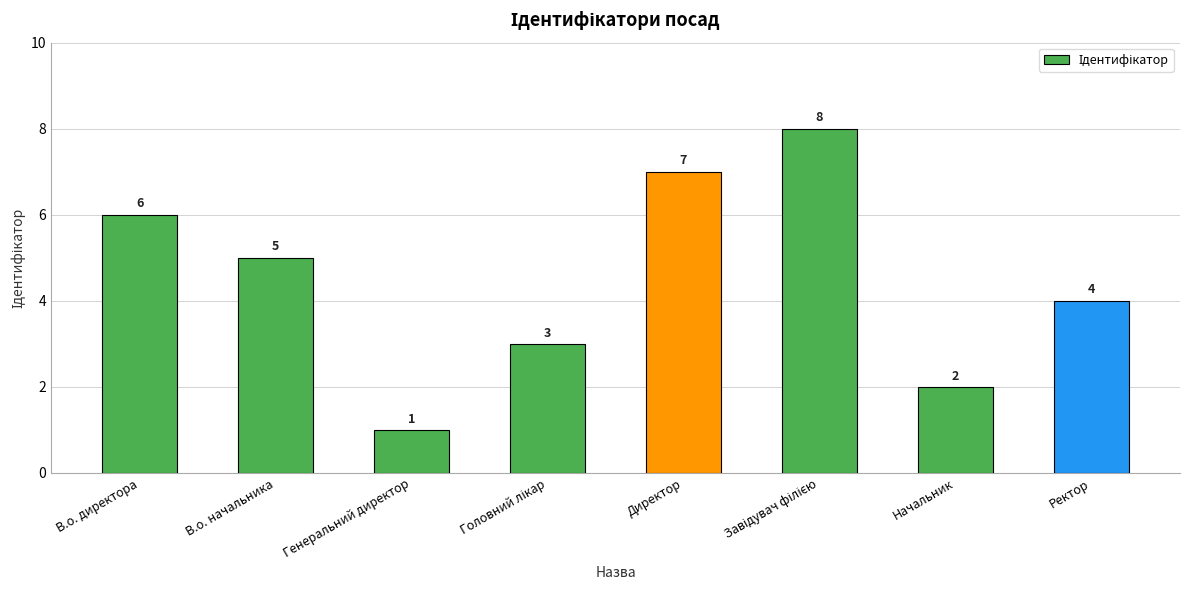

How many data points does each series have?

8